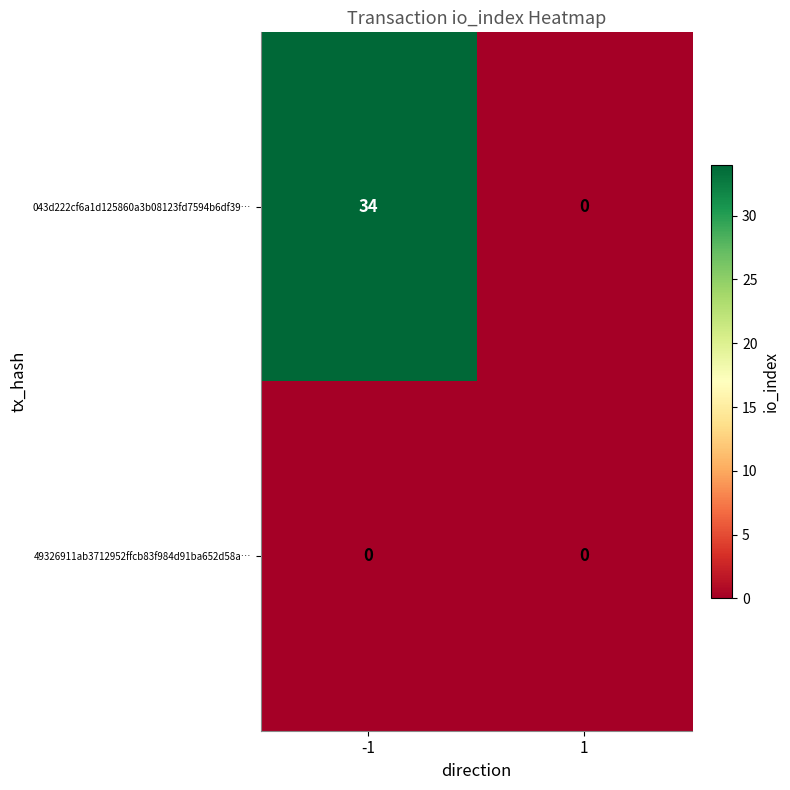

Rank the series at -1 from highest to lowest value.

043d222cf6a1d125860a3b08123fd7594b6df39…, 49326911ab3712952ffcb83f984d91ba652d58a…